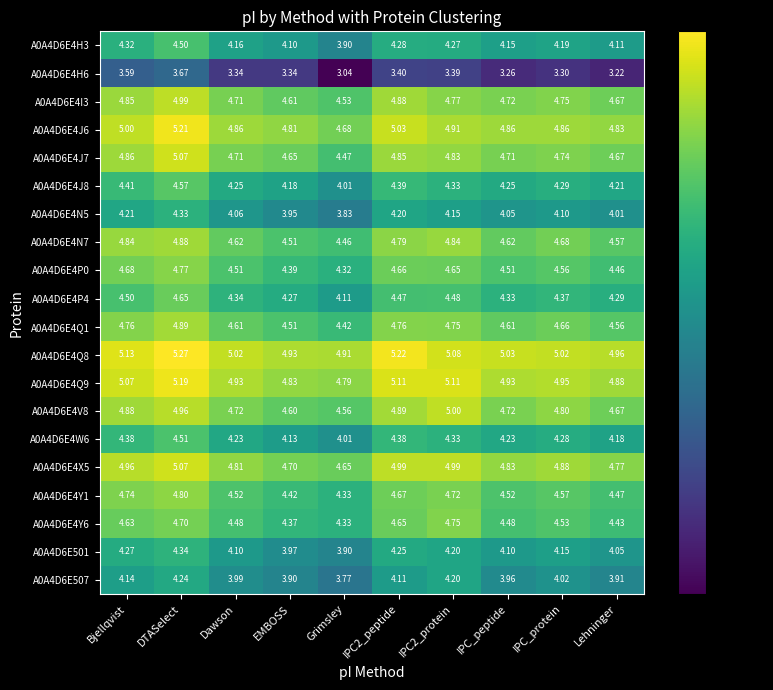

At which category is the sum across all series the highest?

DTASelect